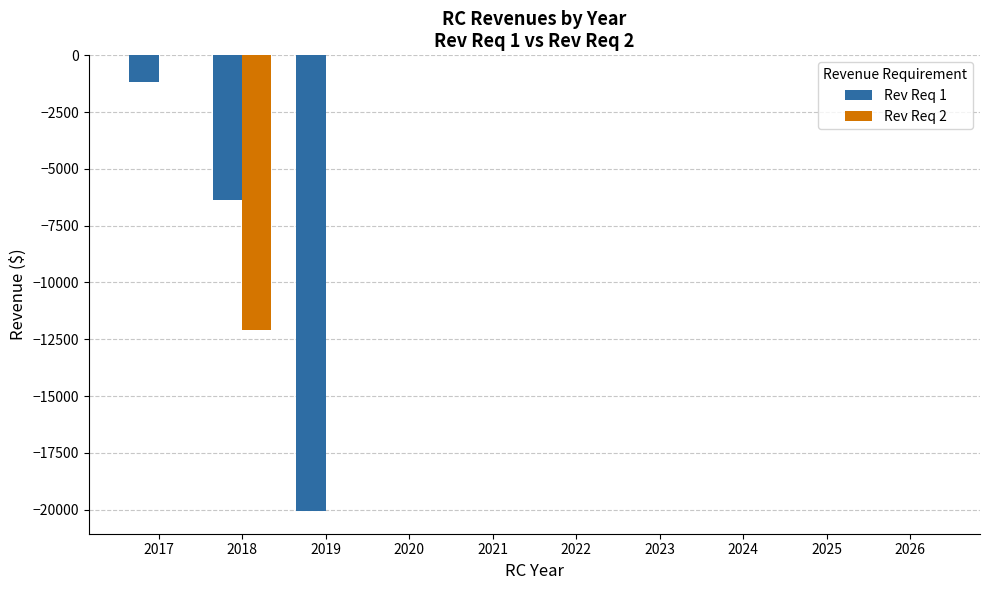

Reading left to right, transcribe all the data shown in this chart.

Rev Req 1: -1160.5	-6388.5	-20056.7	0.0	0.0	0.0	0.0	0.0	0.0	0.0
Rev Req 2: 0.0	-12096.5	0.0	0.0	0.0	0.0	0.0	0.0	0.0	0.0